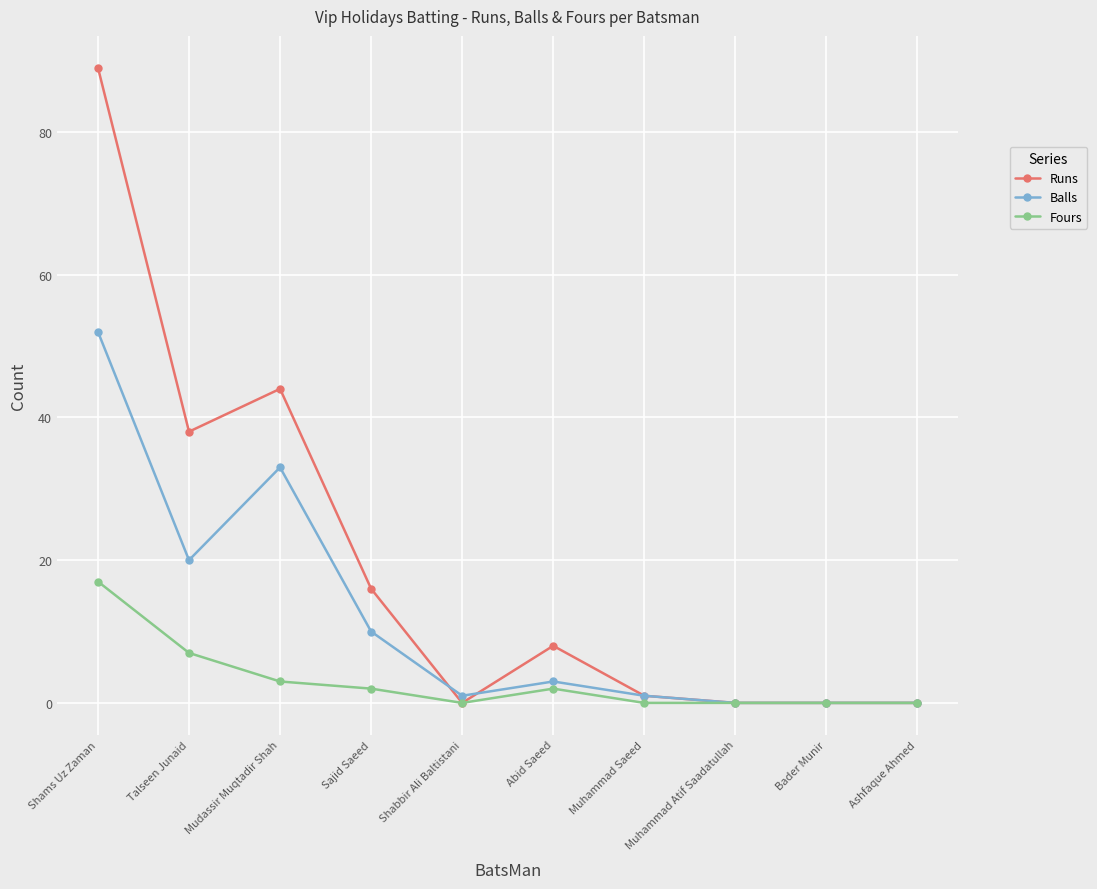

How many distinct data groups are displayed?

3